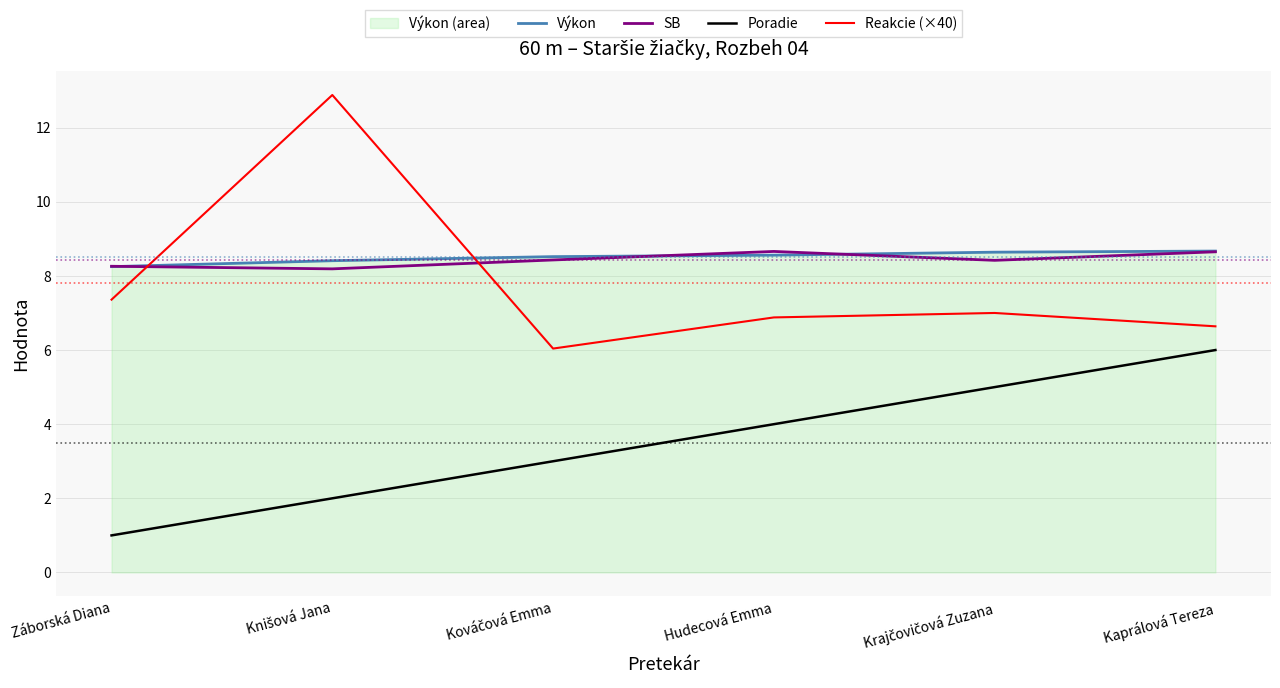

True or false: Výkon has more than 0 interior local peaks.

False